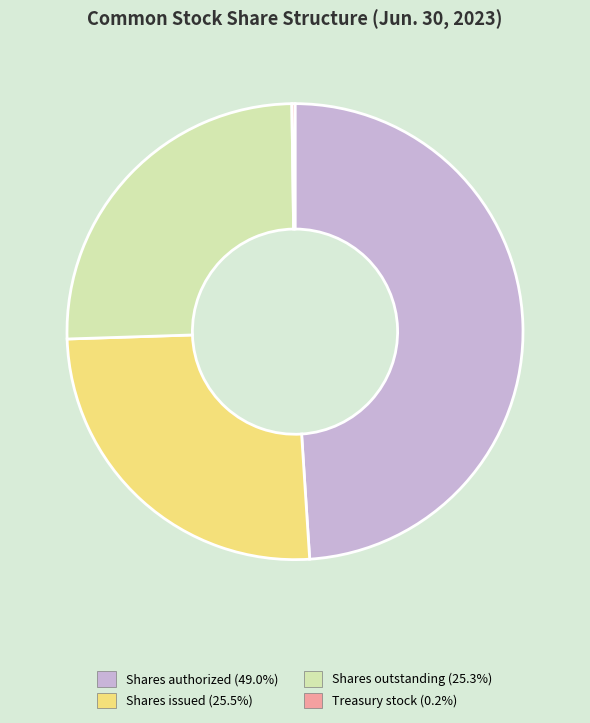

Does Shares outstanding account for over 50% of the chart?

No